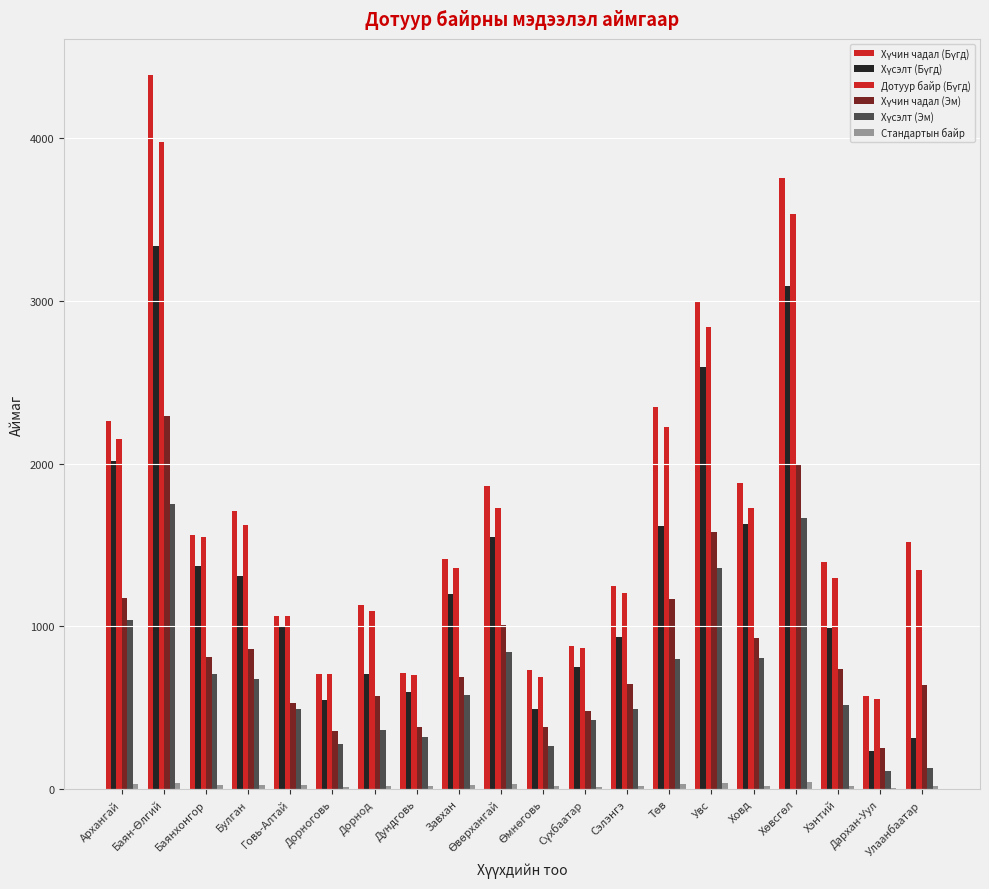

What is the total value across all series at Дорнод?

3884